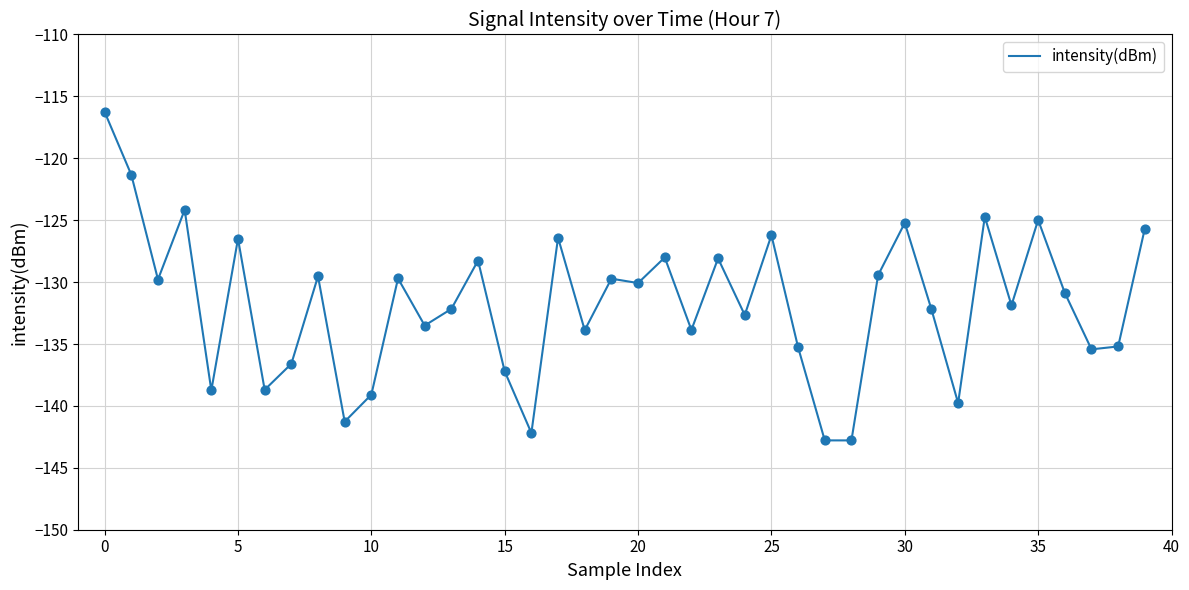

What is the difference between the maximum and minimum values?

26.5